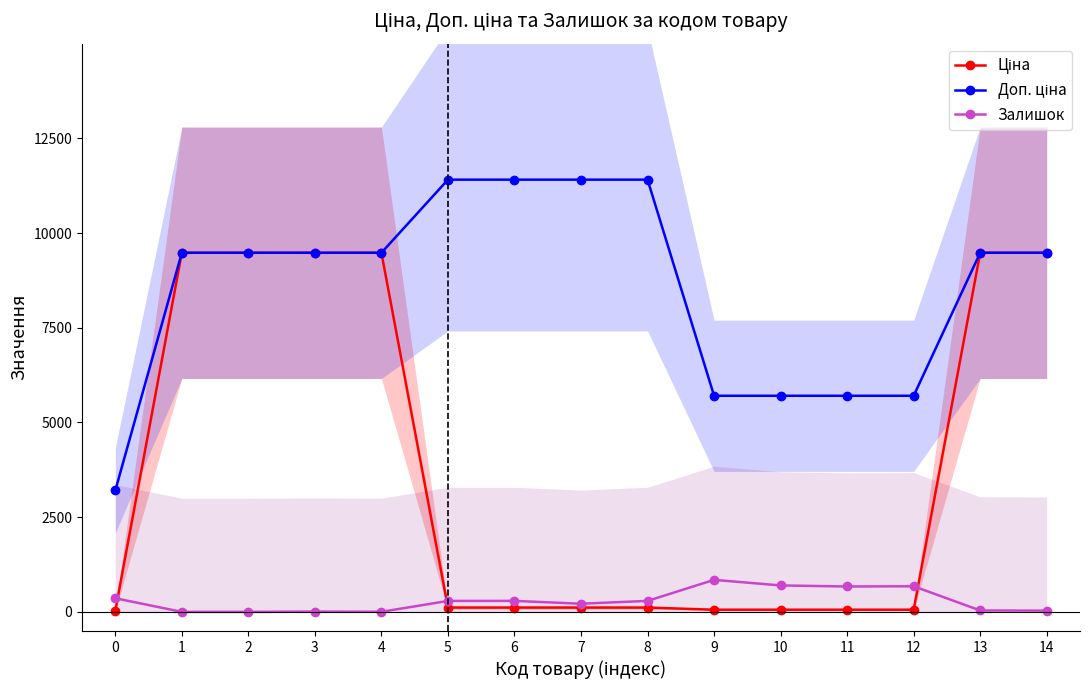

True or false: Доп. ціна has more than 1 points higher than both neighbors.

False